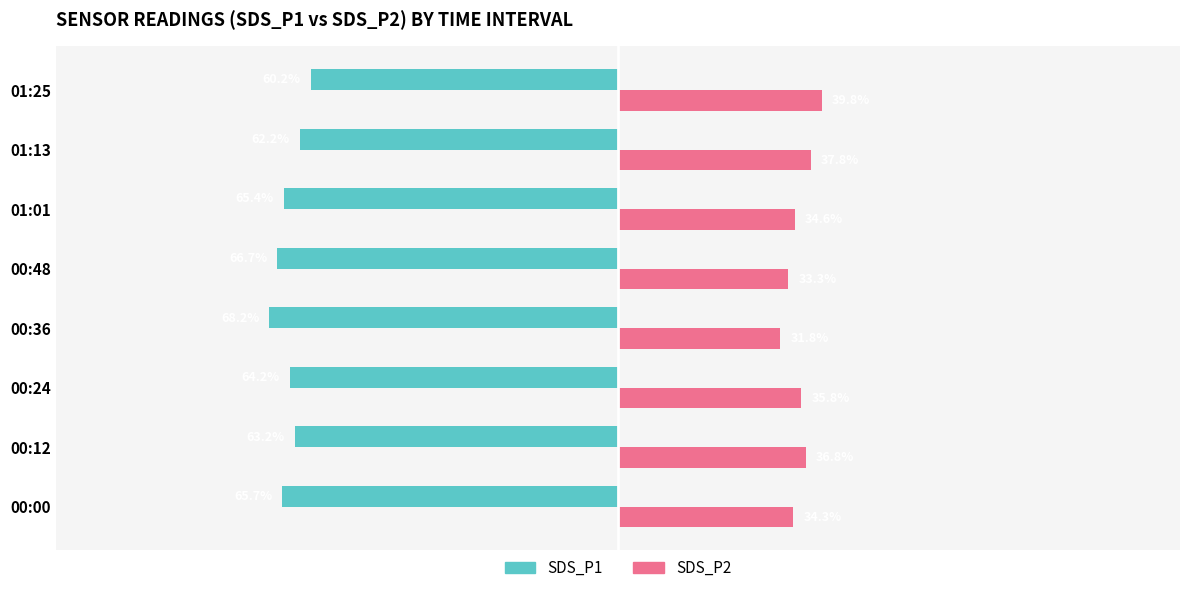

Is the value of SDS_P2 at 00:12 greater than the value of SDS_P1 at 00:36?

Yes